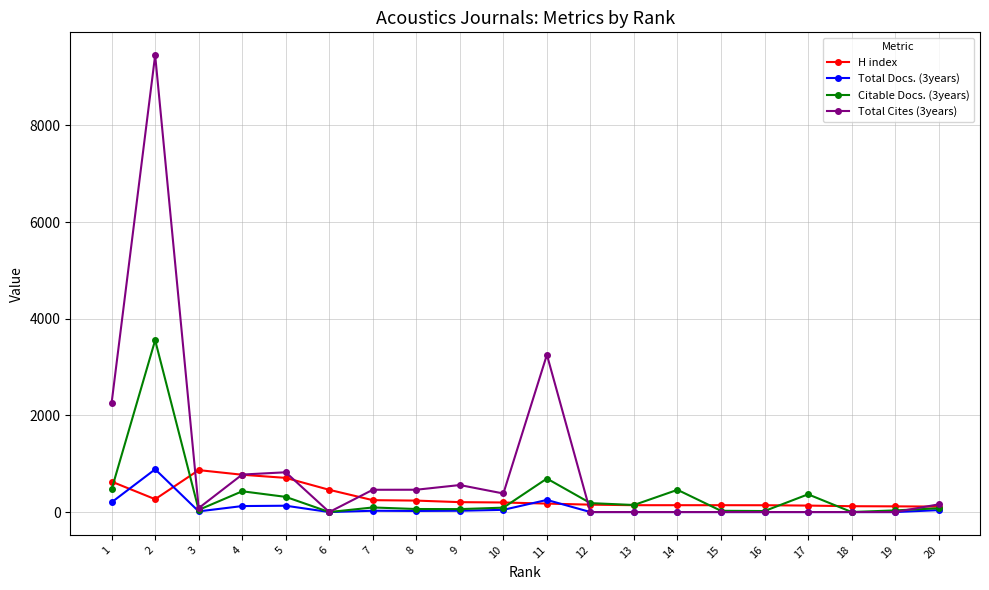

Which series has the widest spread of values?

Total Cites (3years)